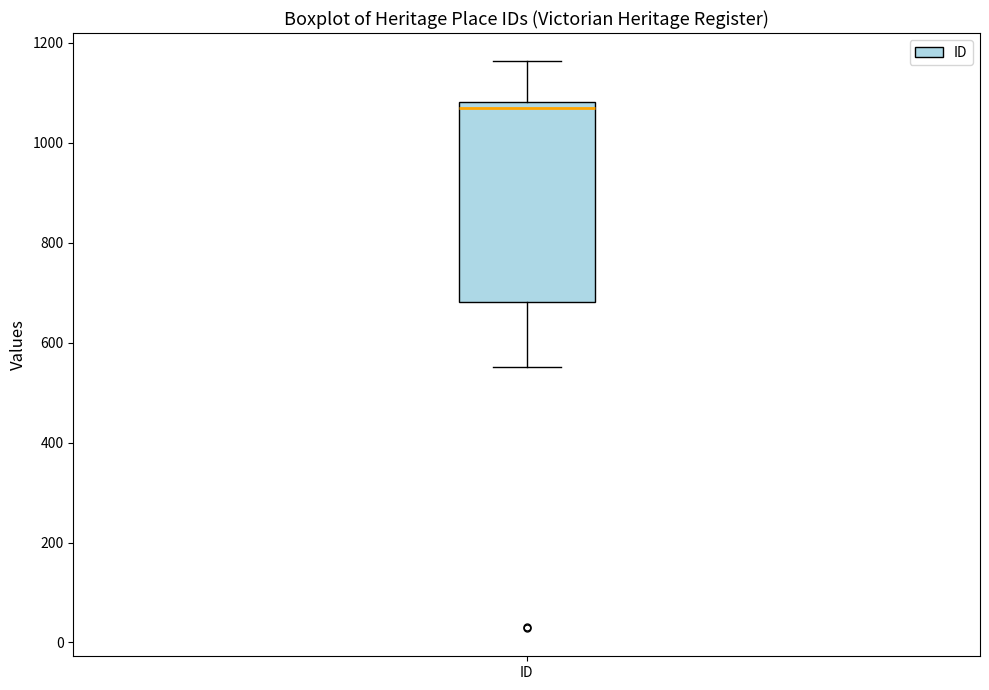

Transcribe this box plot: give where the median line is, the range the box spans, and where the two whiskers end, as read against the y-axis. The values are not printed on the chart, so give them approximately, as read against the axis.

median 1060, box 680 to 1080, whiskers 560 to 1160